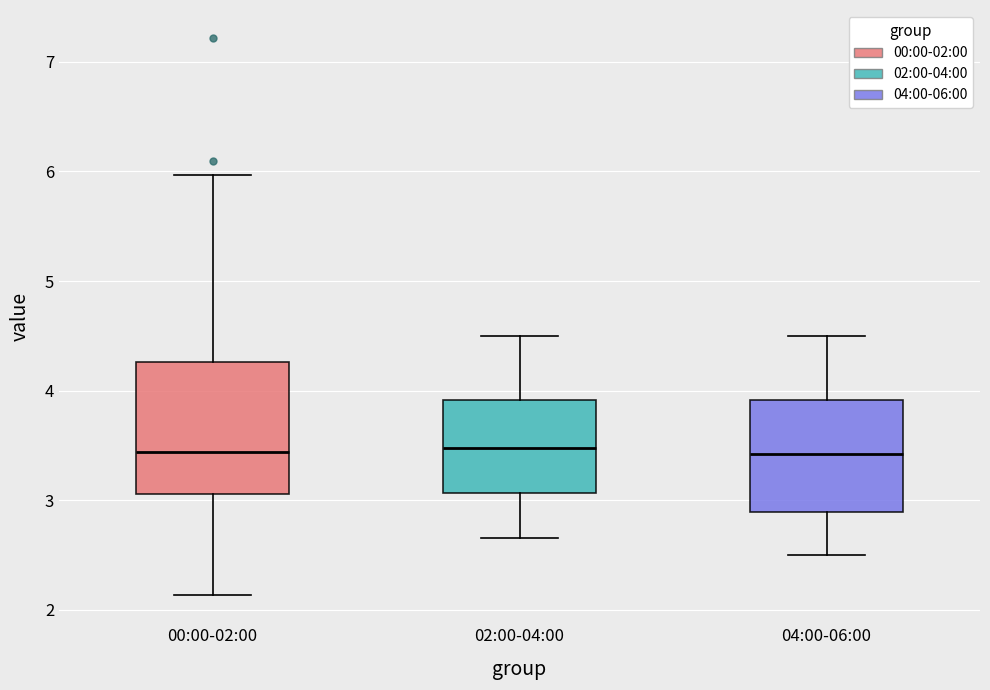

Reading left to right, read every box against the y-axis: the position of its median line, the range the box covers, and the ends of its whiskers. The values are not printed on the chart, so give them approximately, as read against the axis.

00:00-02:00: median 3.4, box 3.1 to 4.3, whiskers 2.1 to 6.0
02:00-04:00: median 3.5, box 3.1 to 3.9, whiskers 2.7 to 4.5
04:00-06:00: median 3.4, box 2.9 to 3.9, whiskers 2.5 to 4.5